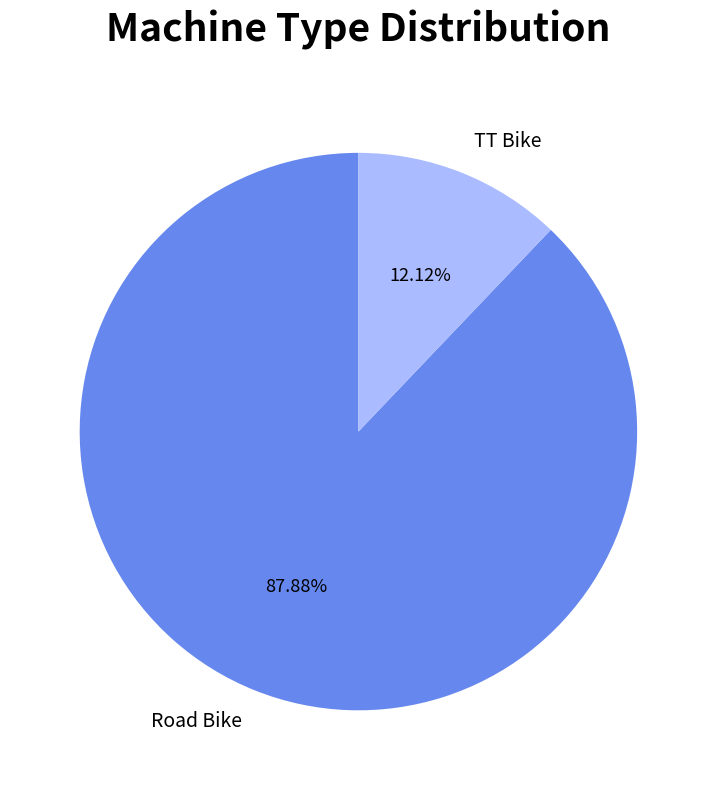

How many slices are in this pie chart?

2